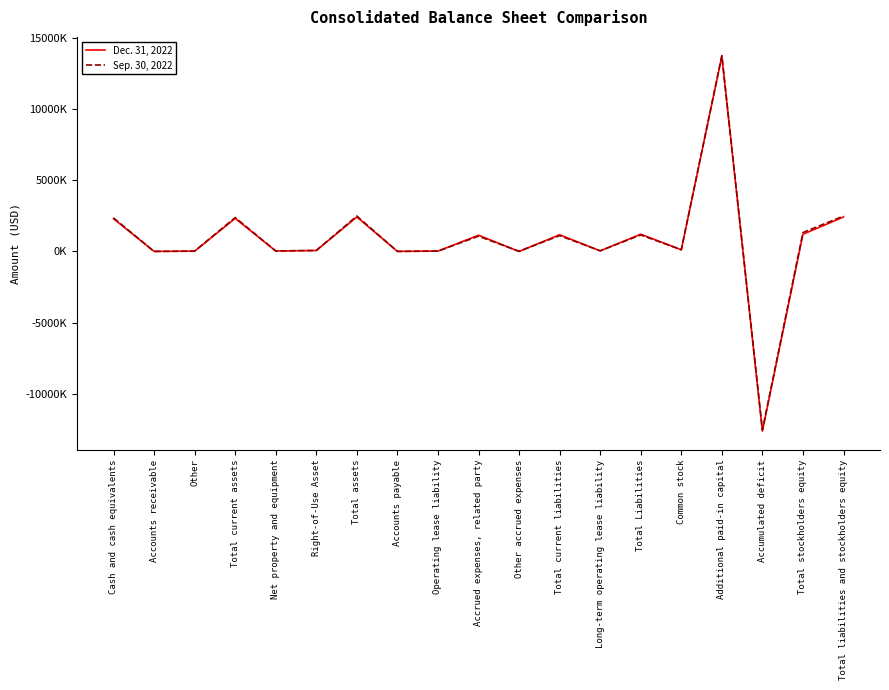

Which series has the largest total across all categories?

Sep. 30, 2022